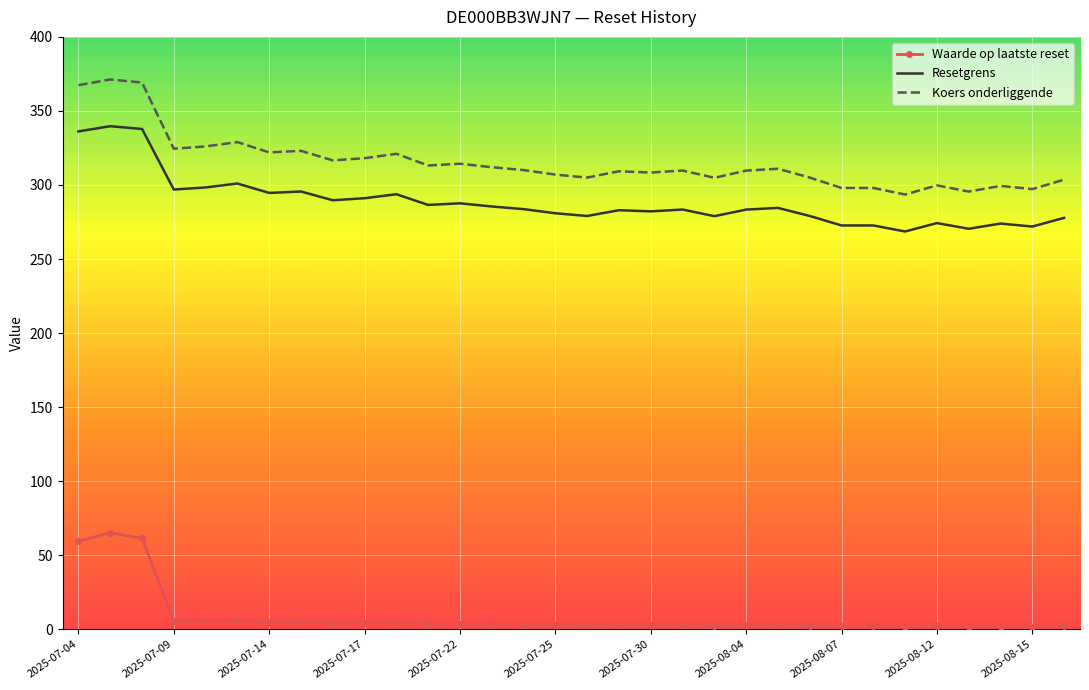

How many series are shown in this chart?

3